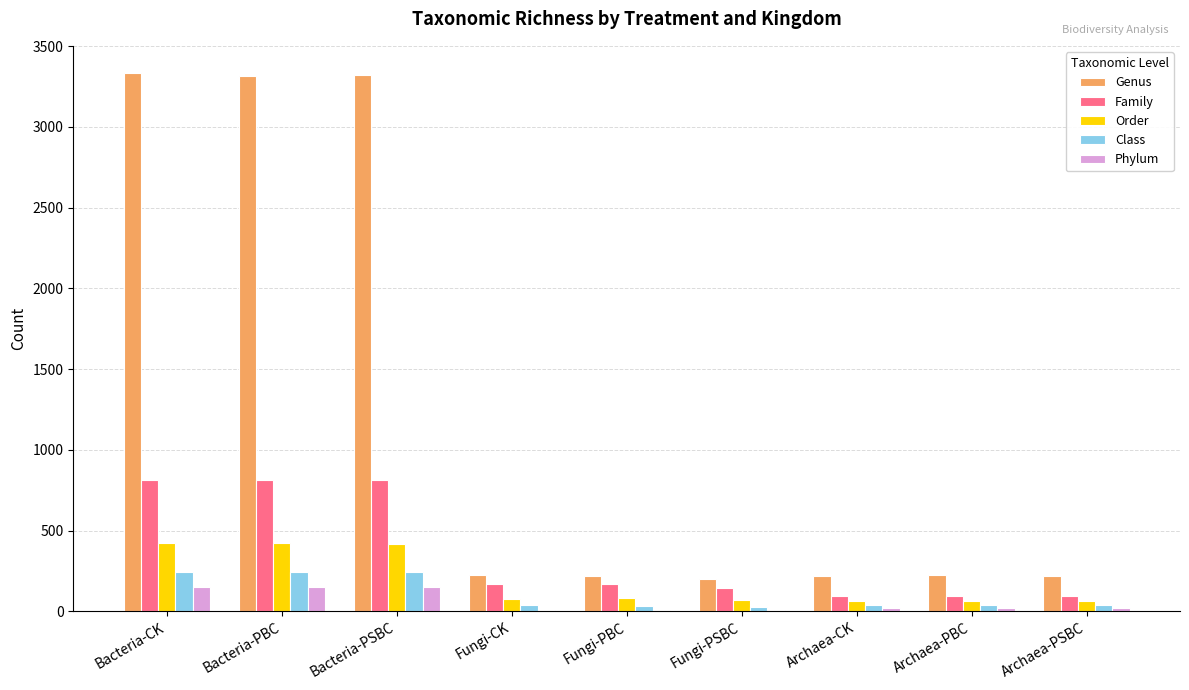

What is the highest value of the Class series?

245